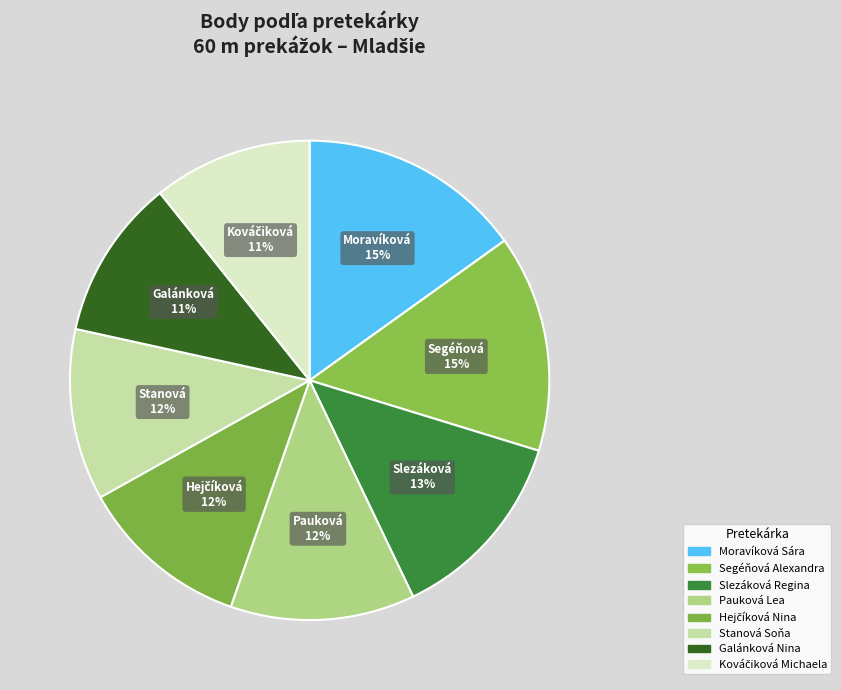

How many segments does this pie chart have?

8